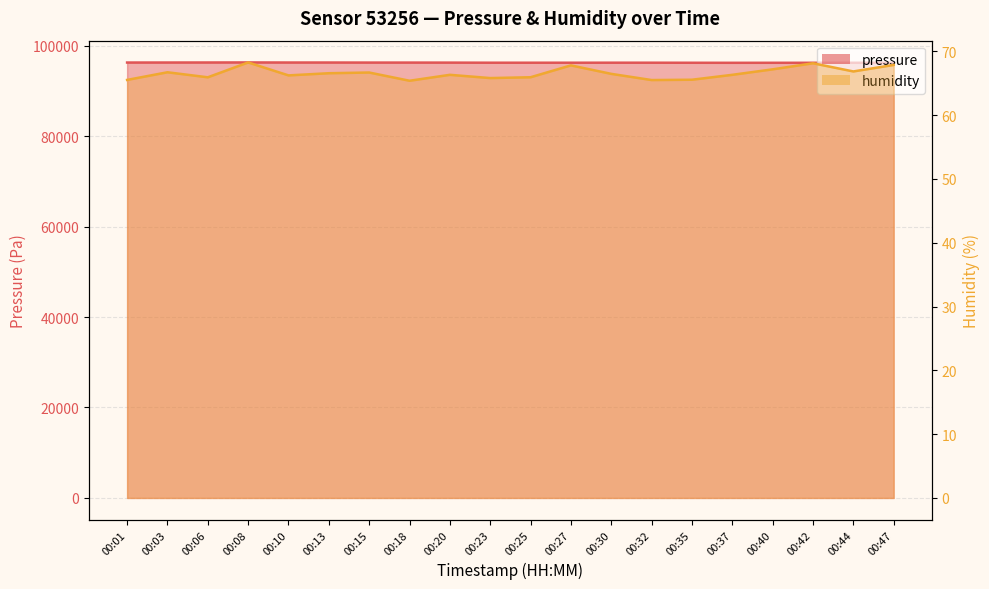

Reading left to right, transcribe all the data shown in this chart.

pressure: 96263.9	96268.4	96274.2	96285.5	96268.4	96267.4	96256.5	96254.5	96247.0	96226.6	96223.9	96225.2	96230.0	96227.3	96215.4	96206.2	96210.7	96209.6	96213.0	96202.7
humidity: 65.5	66.7	65.9	68.3	66.2	66.6	66.7	65.4	66.3	65.8	66.0	67.8	66.5	65.5	65.6	66.3	67.2	68.1	66.9	67.9